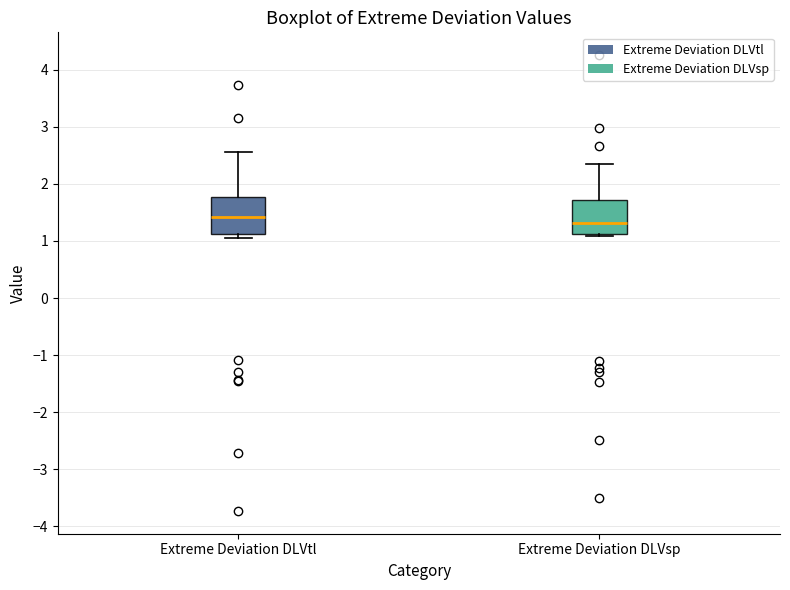

Which box has the lowest median line?

Extreme Deviation DLVsp